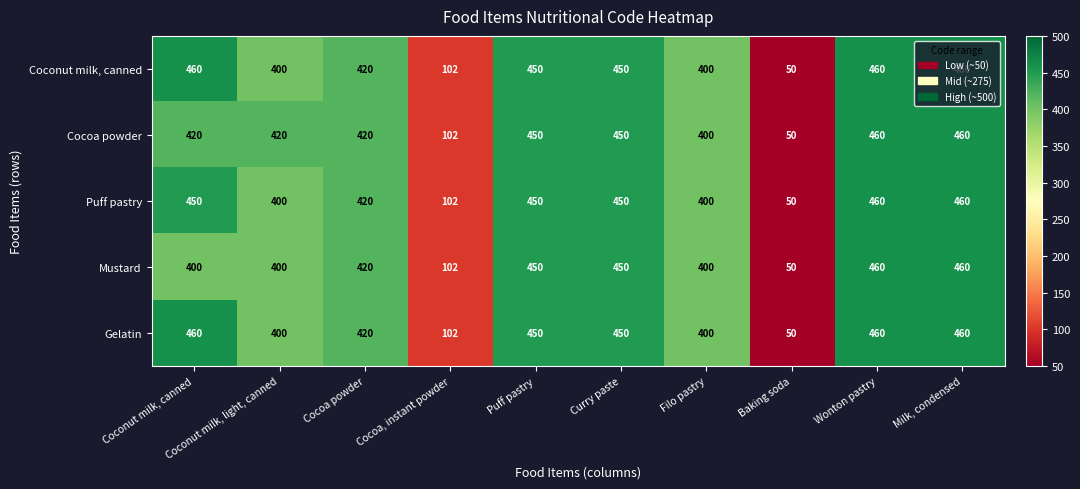

True or false: Coconut milk, canned has a value of 155 at Cocoa, instant powder.

False